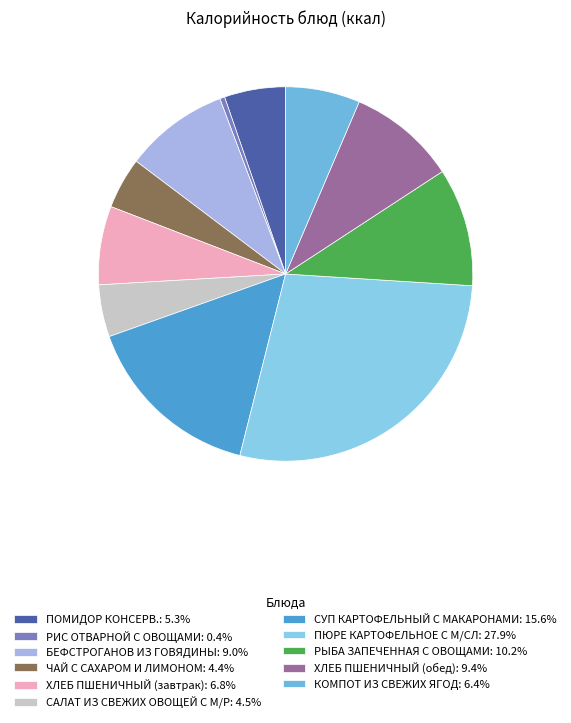

Which has a higher value, КОМПОТ ИЗ СВЕЖИХ ЯГОД or СУП КАРТОФЕЛЬНЫЙ С МАКАРОНАМИ?

СУП КАРТОФЕЛЬНЫЙ С МАКАРОНАМИ